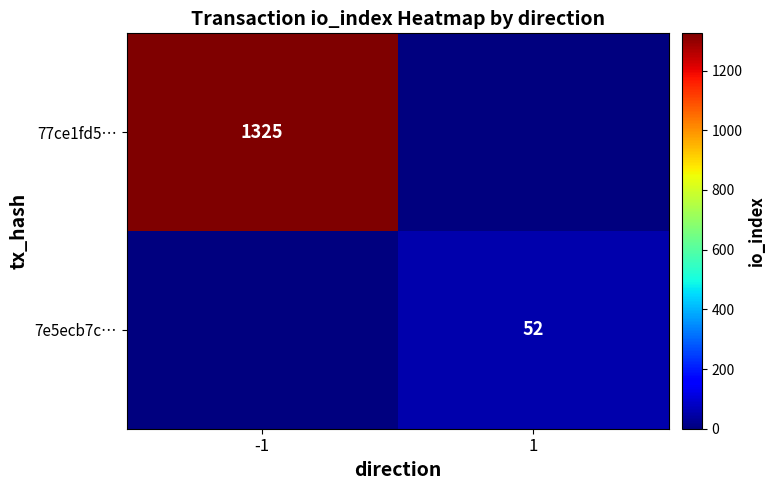

Is it true that 7e5ecb7c… equals 52 at 1?

True